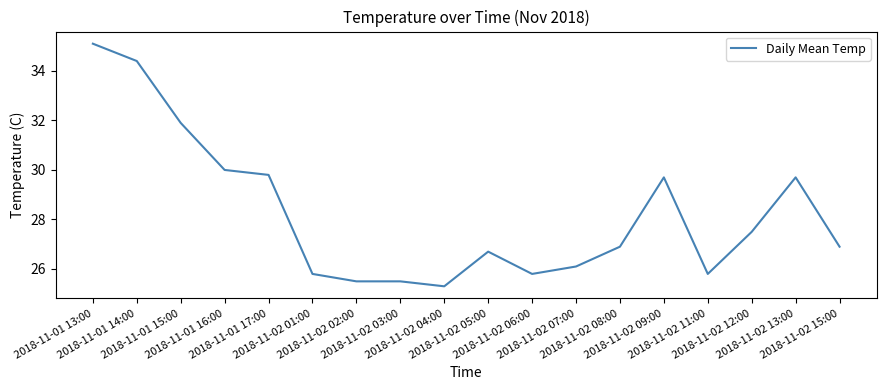

Reading left to right, list all the values displayed in this chart.

35.1	34.4	31.9	30.0	29.8	25.8	25.5	25.5	25.3	26.7	25.8	26.1	26.9	29.7	25.8	27.5	29.7	26.9